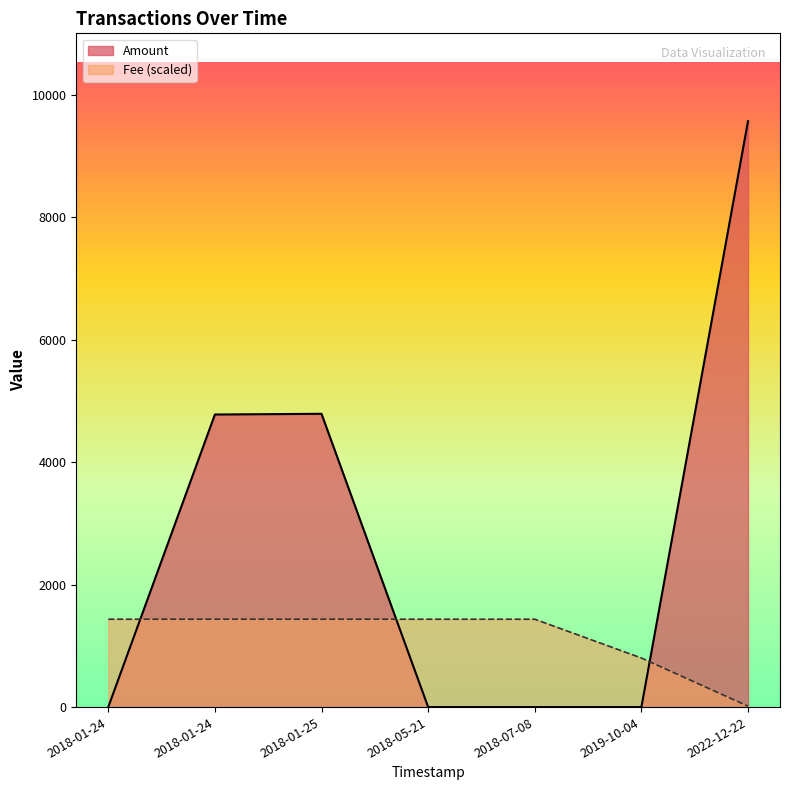

True or false: Fee has a value of 0.3 at 2018-01-25 10:48:20.

False